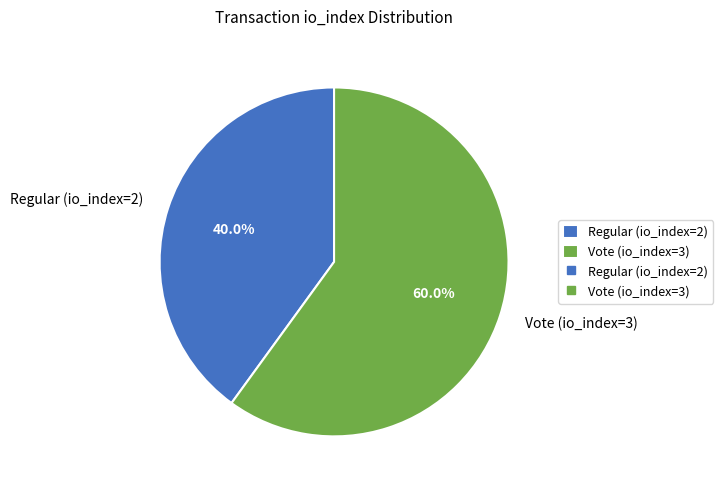

Which category has the smallest portion of the pie?

Regular (io_index=2)